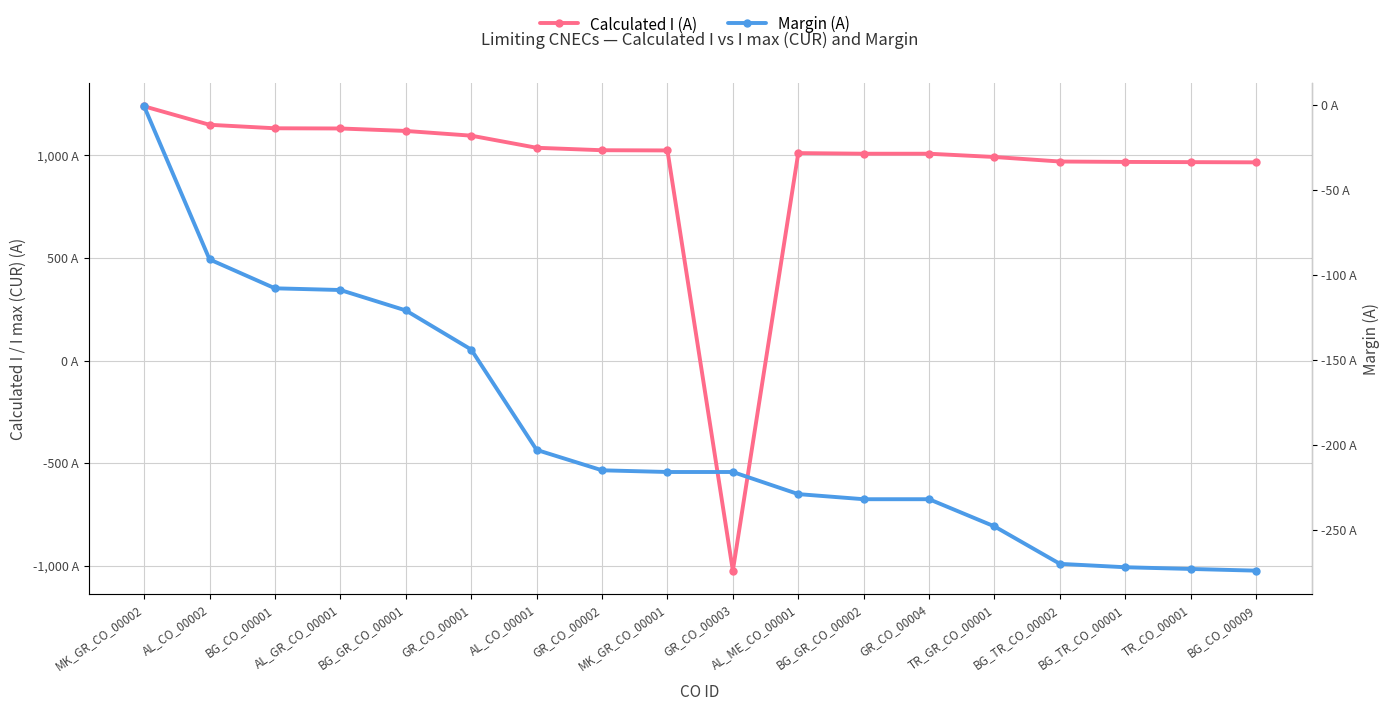

Which series has the largest range (max minus min)?

Calculated I (A)